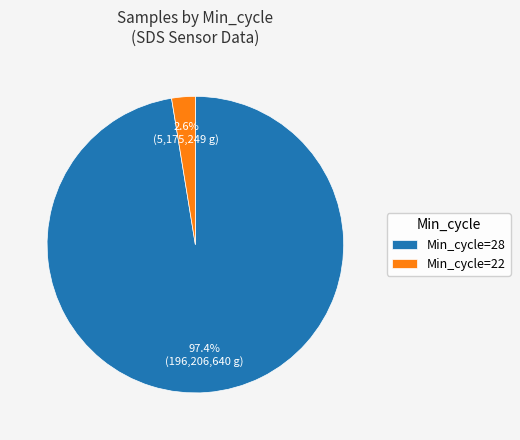

What percentage do Min_cycle=22 and Min_cycle=28 together represent?

100.0%